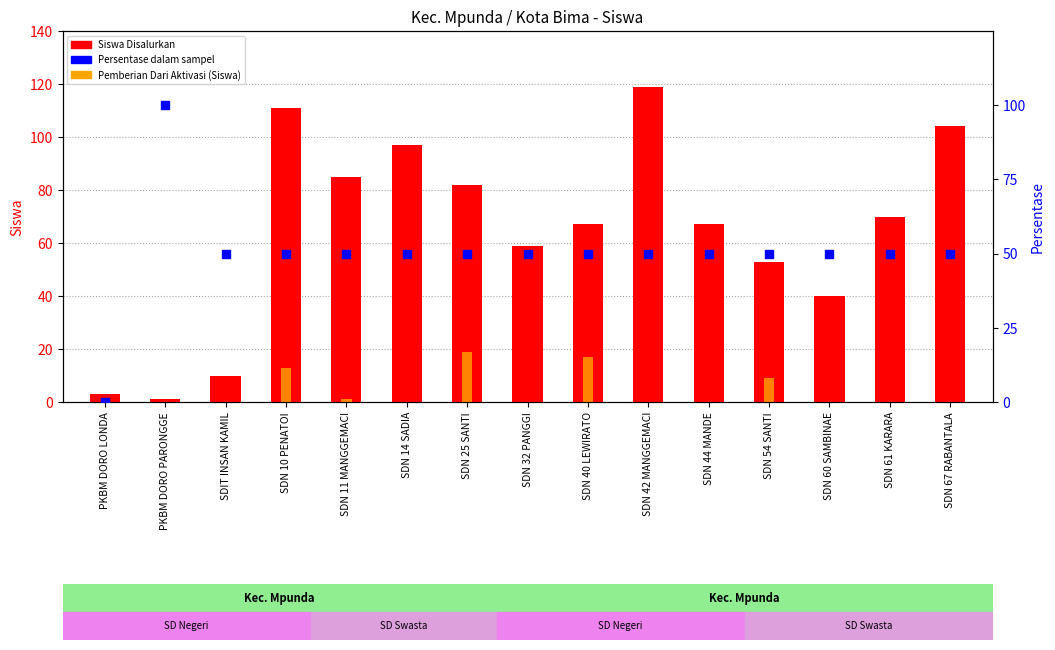

Is it true that Siswa Disalurkan equals 19 at SDN 40 LEWIRATO?

False